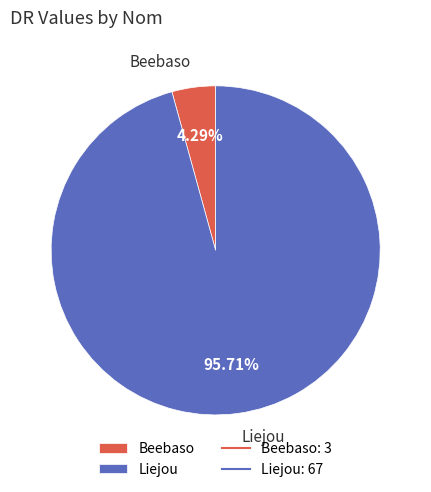

To the nearest percent, what portion does Beebaso represent?

4%